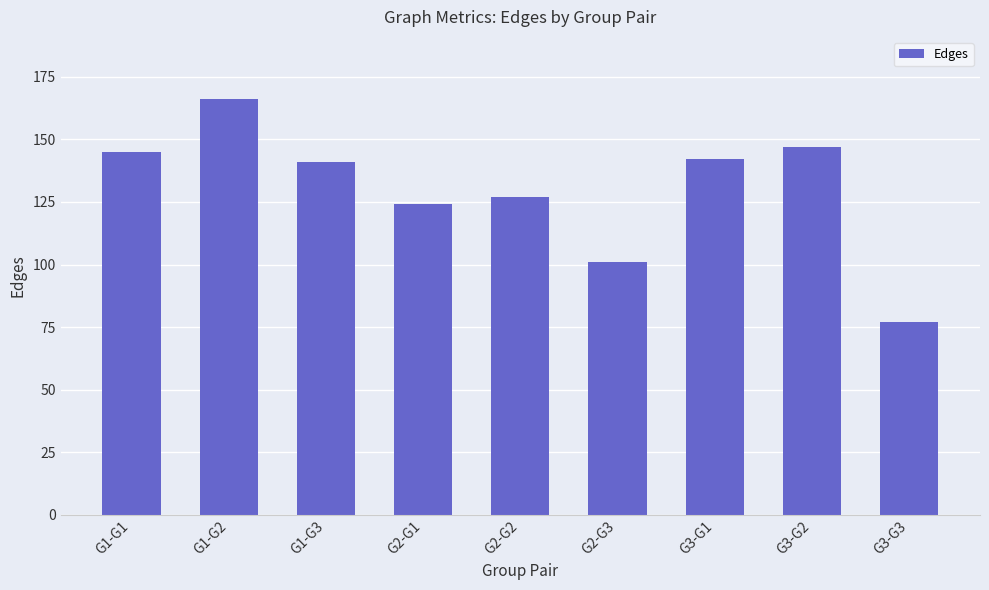

What is the label of the 9th bar from the right?

G1-G1